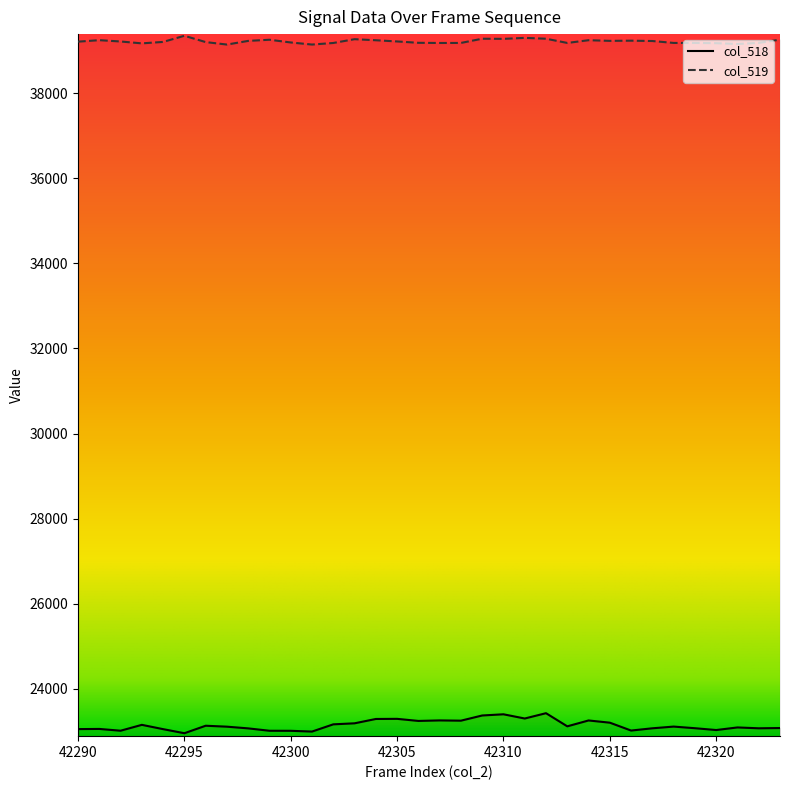

At which category does col_518 reach its first local peak?

42291